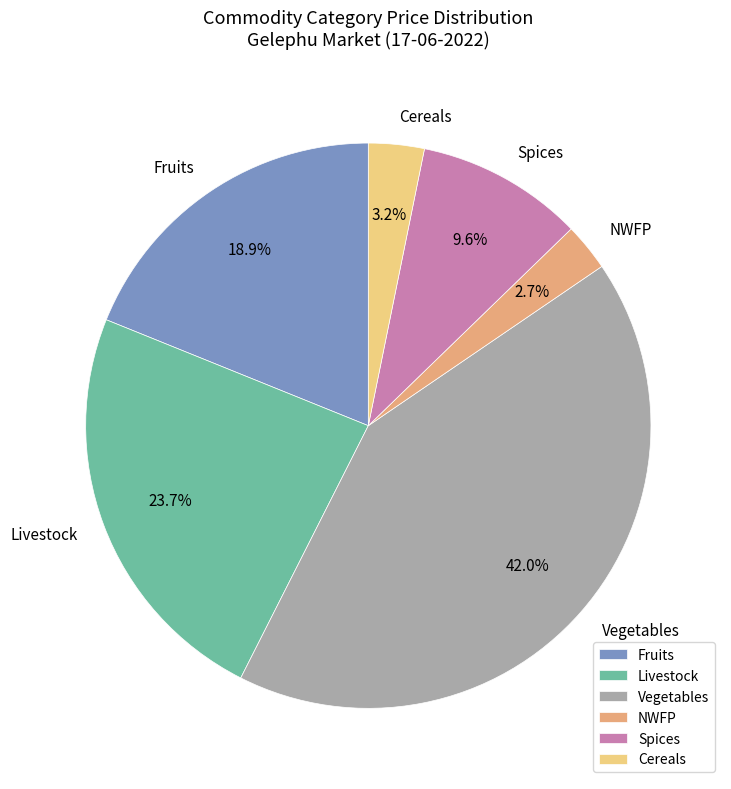

Combined, what portion of the pie is Spices and Vegetables?

51.5%